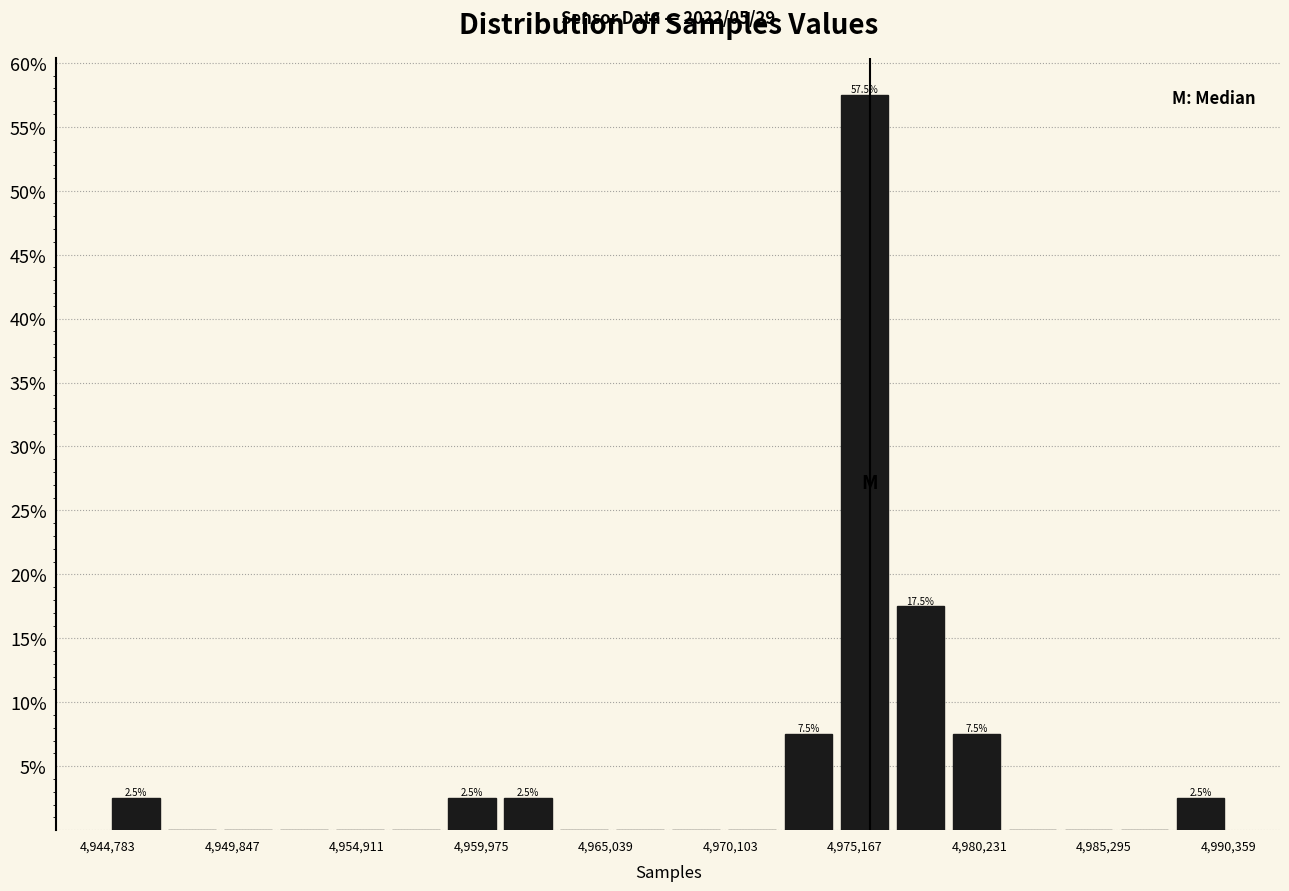

Around what value on the x-axis is the tallest bar? Give the approximate position of its centre, as read against the axis.

4976000